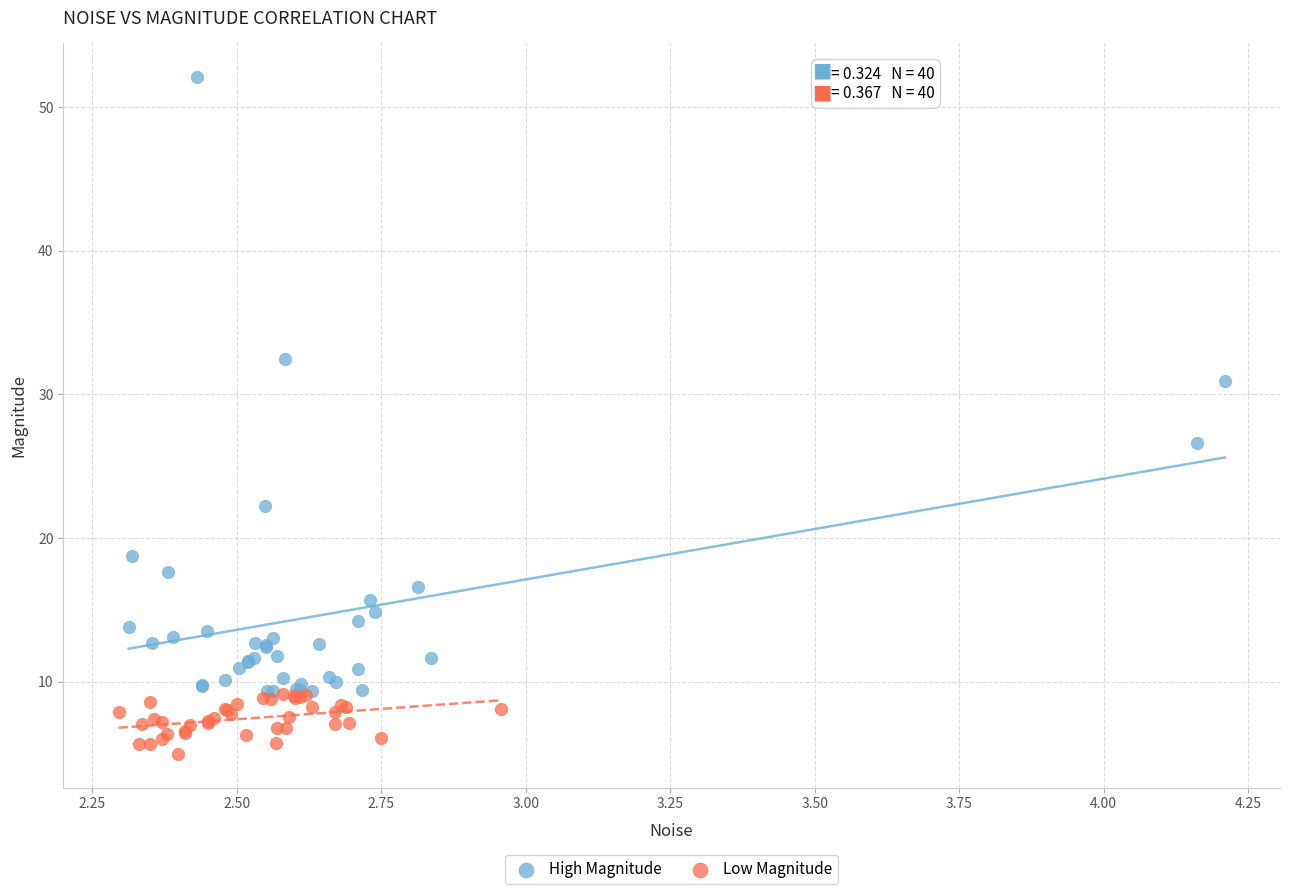

Which series has the largest Y range (max minus min)?

High Magnitude